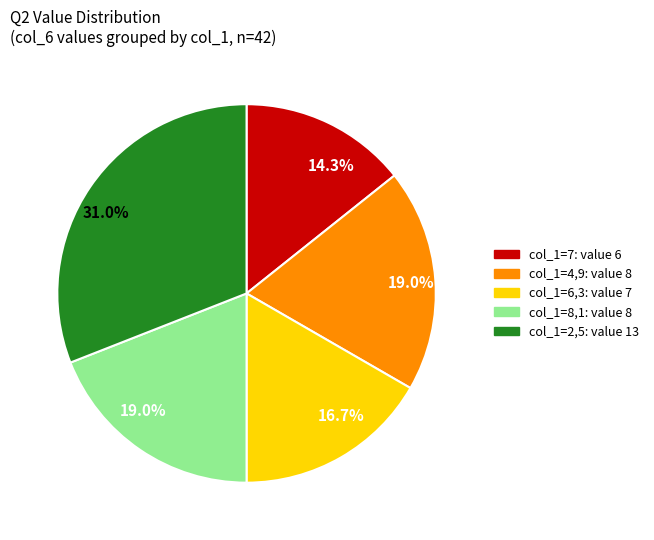

Does any single category account for the majority?

No